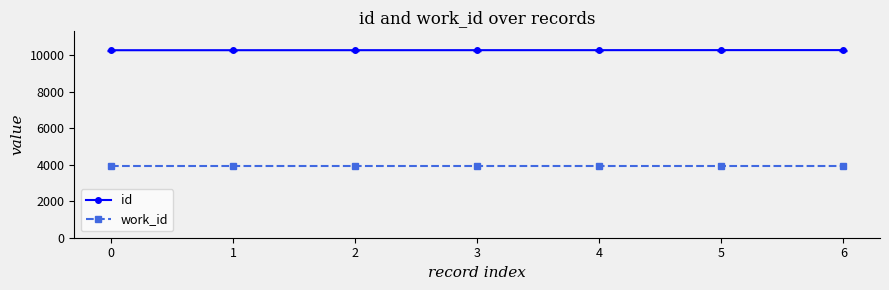

What is the spread (max minus min) of values at 2?

6316